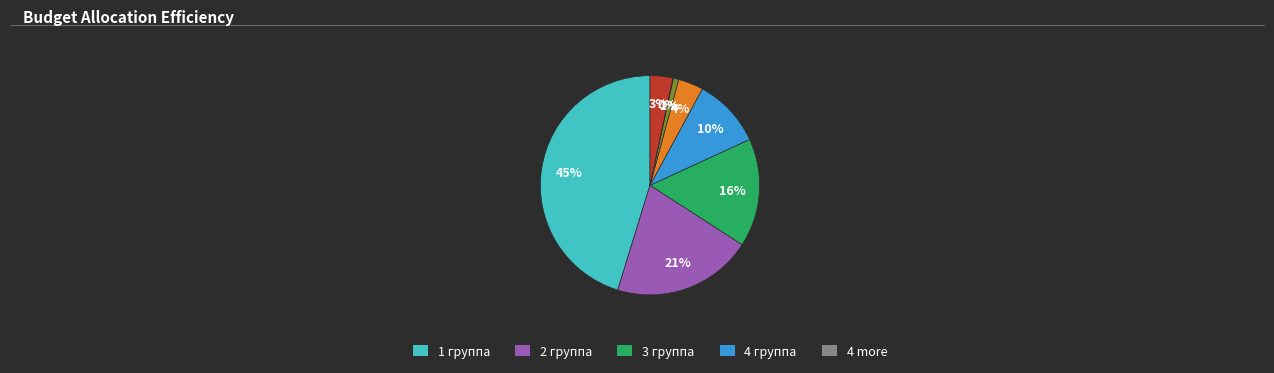

To the nearest percent, what is the difference between the largest and smallest slice percentages?

45%